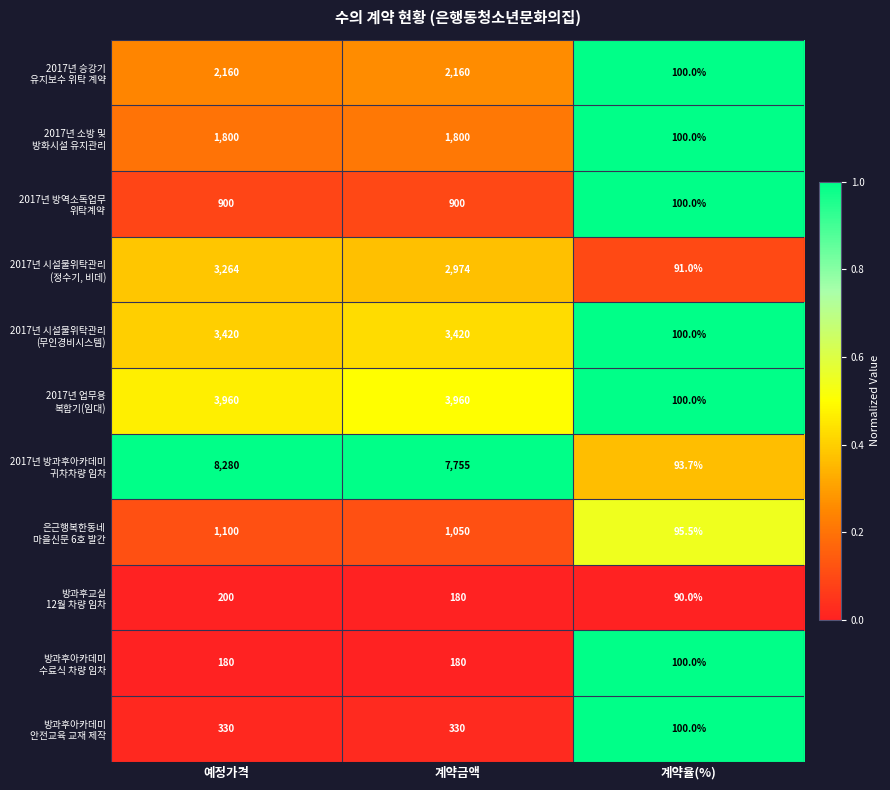

What is the smallest value displayed?

90.0